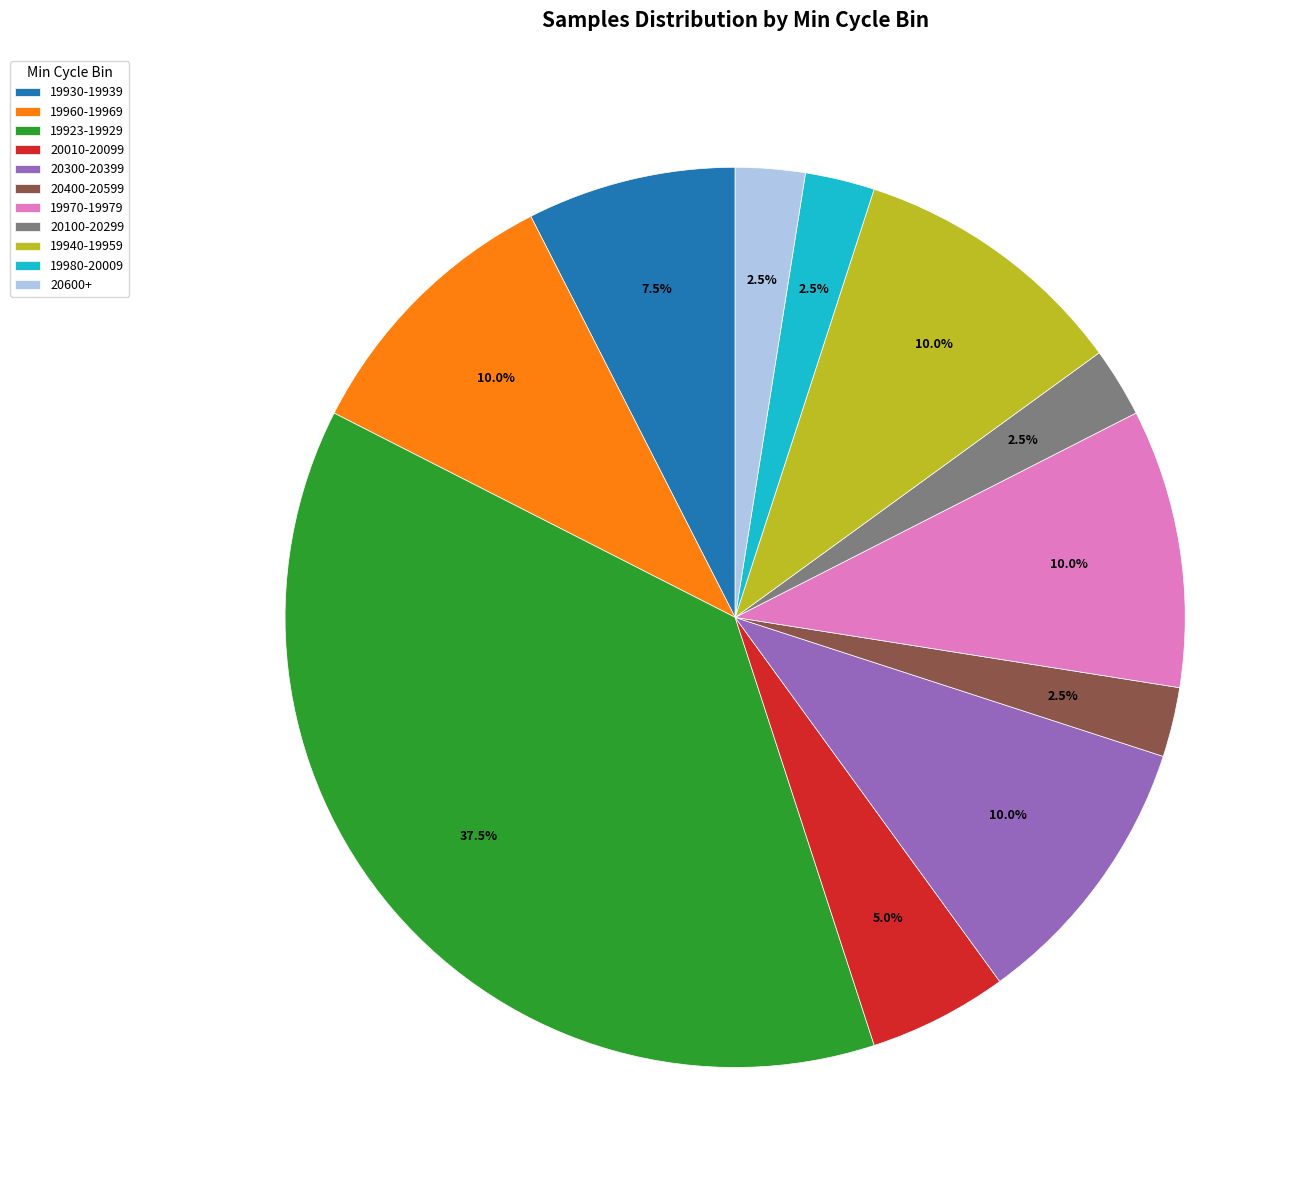

Combined, do 19923-19929 and 20600+ account for over 50%?

No